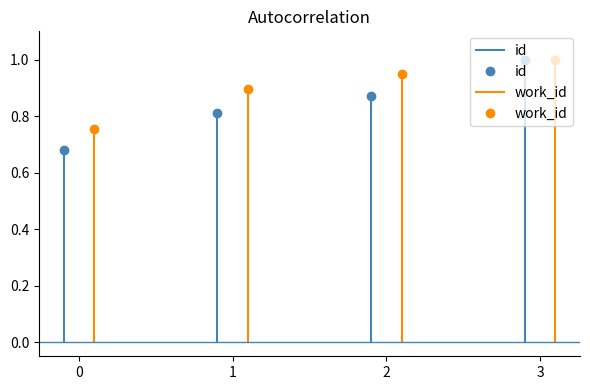

The value of id at 1 is 0.2. True or false?

False